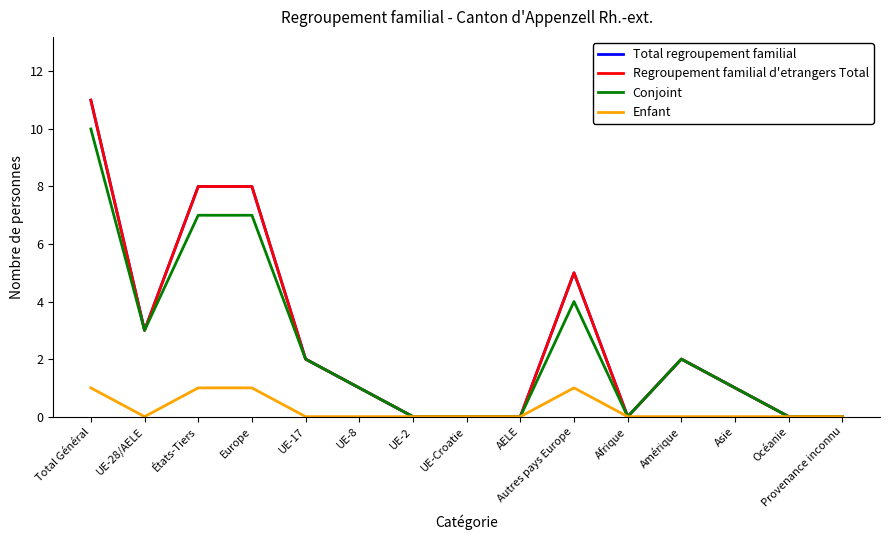

Which series has the largest total across all categories?

Total regroupement familial